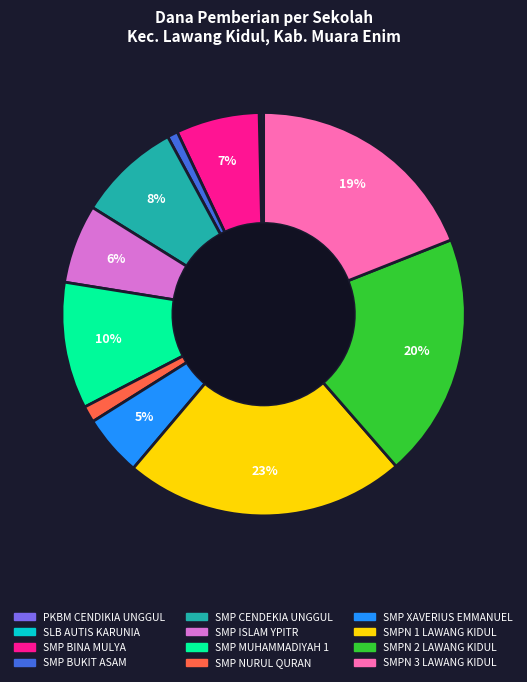

Which category has the biggest portion of the pie?

SMPN 1 LAWANG KIDUL